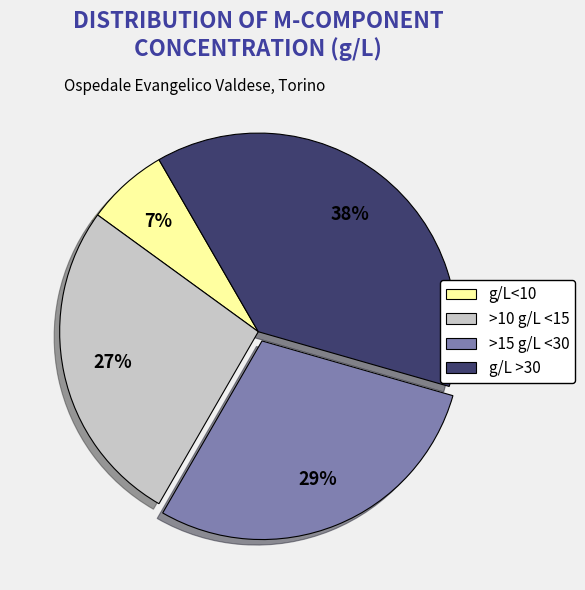

To the nearest percent, what is the difference between the largest and smallest slice percentages?

31%